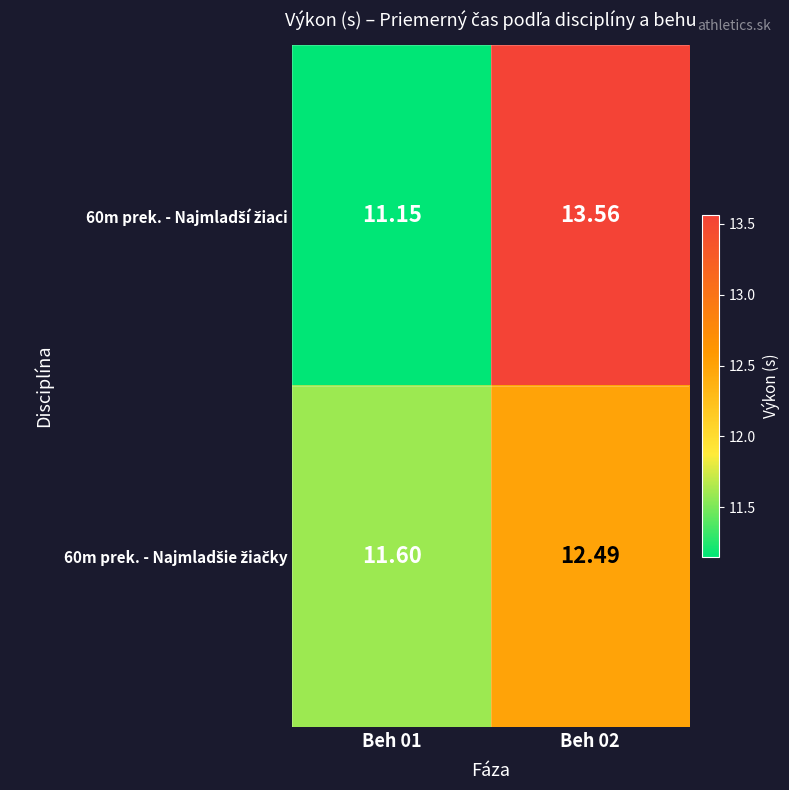

Count the number of data series in this chart.

2